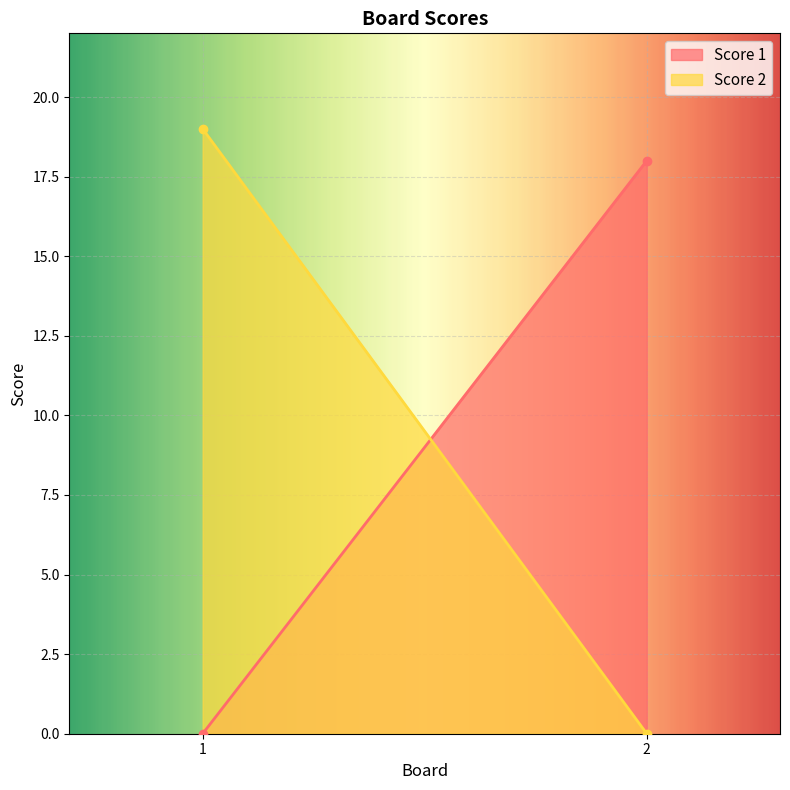

Reading left to right, transcribe all the data shown in this chart.

Score 1: 1=0	2=18
Score 2: 1=19	2=0